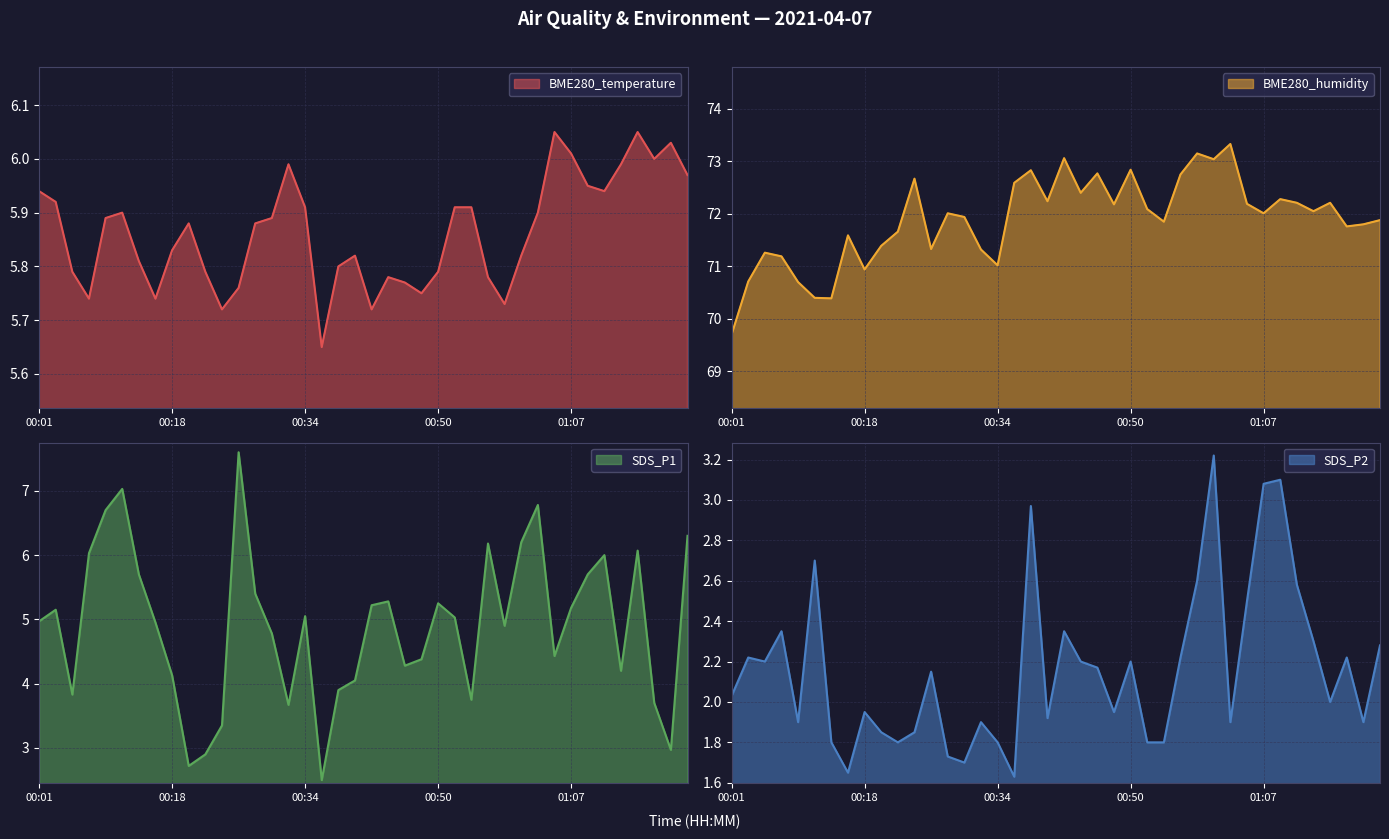

How many data points in SDS_P1 are less than 5?

20